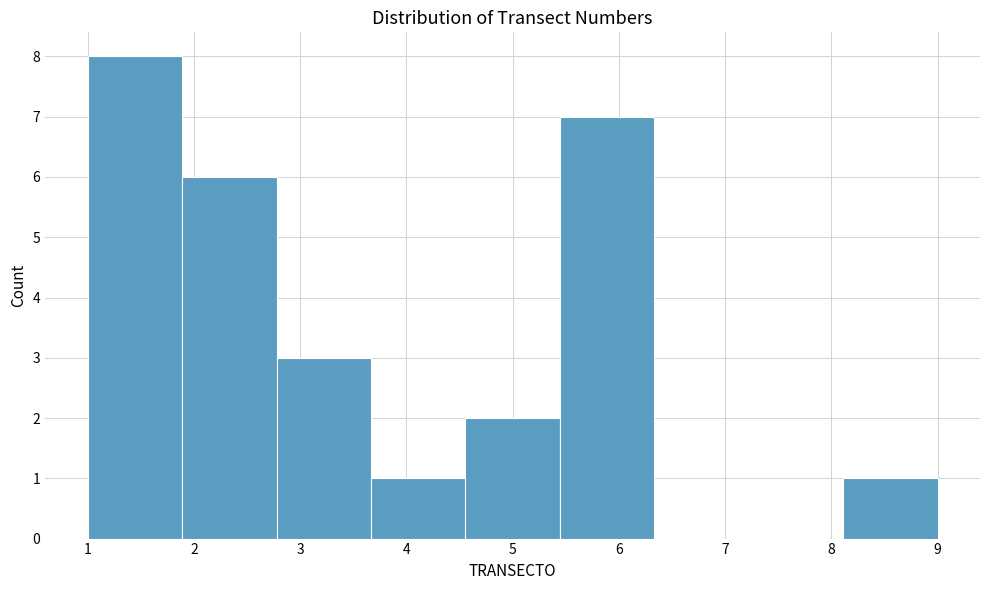

Reading left to right, transcribe this chart: for each bar, give the range it covers on the x-axis and its height. Neither the bar edges nor the heights are printed on the chart, so give them approximately, as read against the axes.

1.0 to 1.9: 8
1.9 to 2.8: 6
2.8 to 3.7: 3
3.7 to 4.6: 1
4.6 to 5.4: 2
5.4 to 6.3: 7
6.3 to 7.2: 0
7.2 to 8.1: 0
8.1 to 9.0: 1